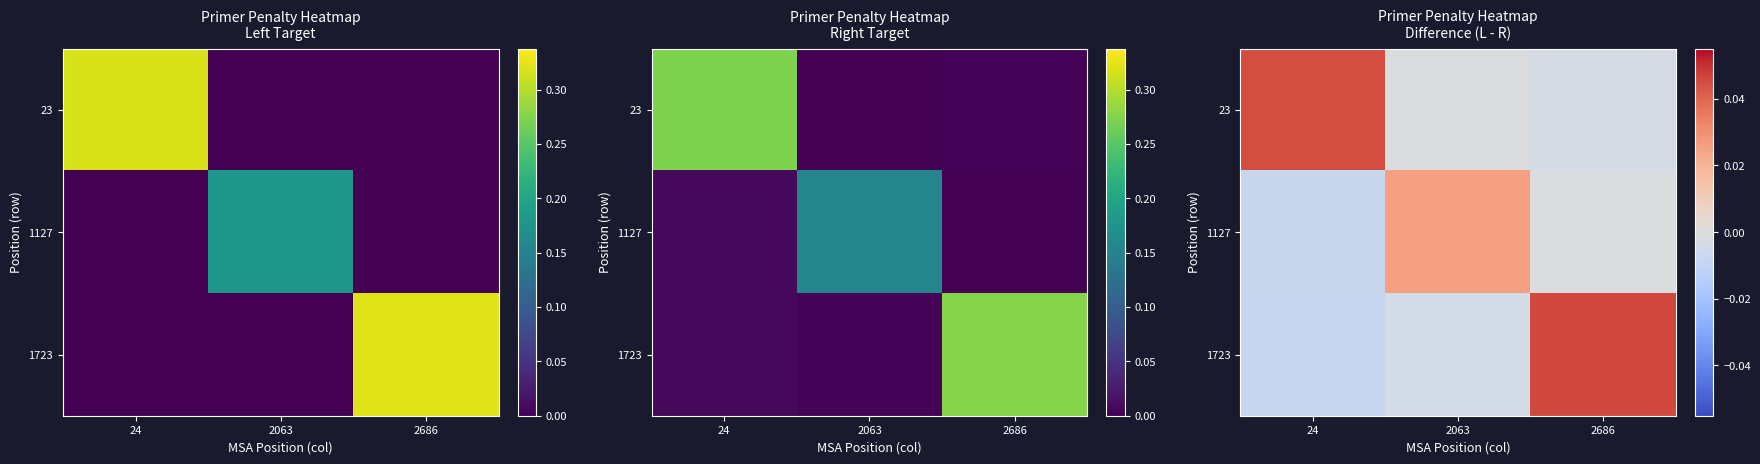

Rank the series at 2063 from lowest to highest value.

1723, 23, 1127